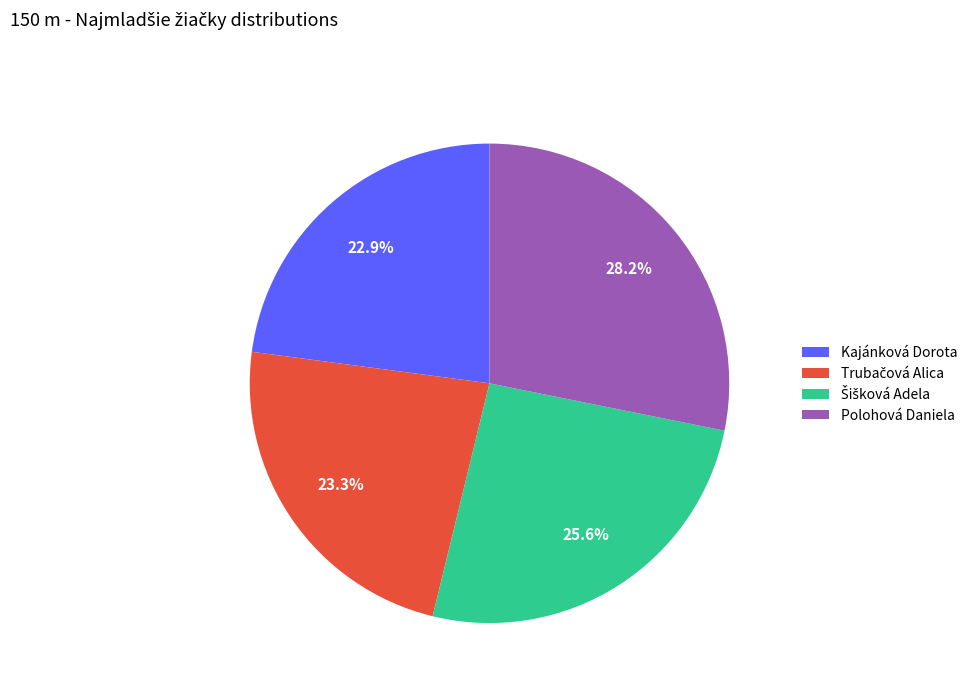

Count the number of slices in the pie.

4